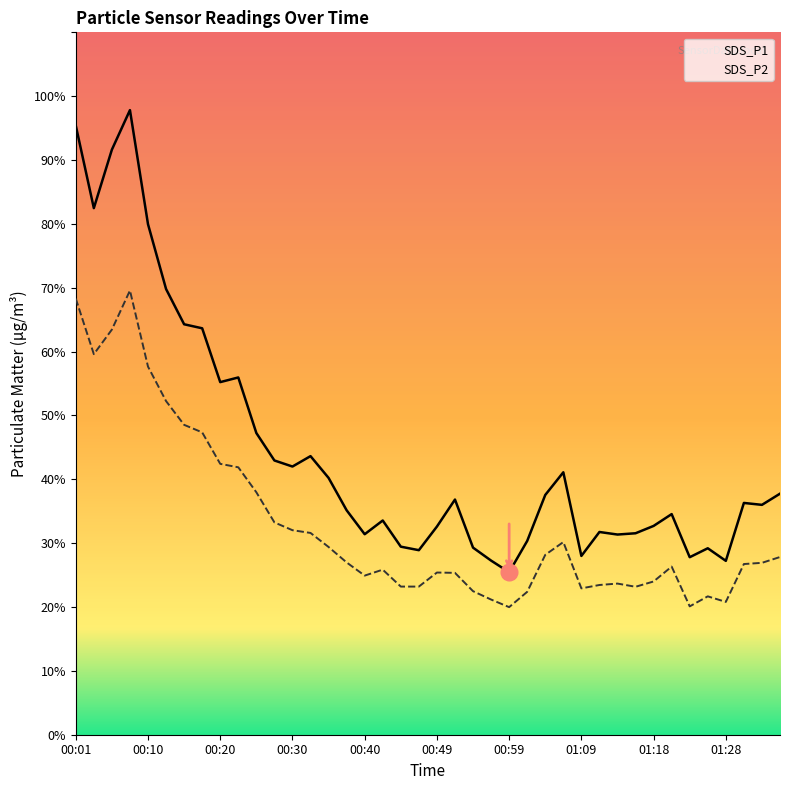

What is the difference between the SDS_P2 values at 00:01 and 00:59?

48.3